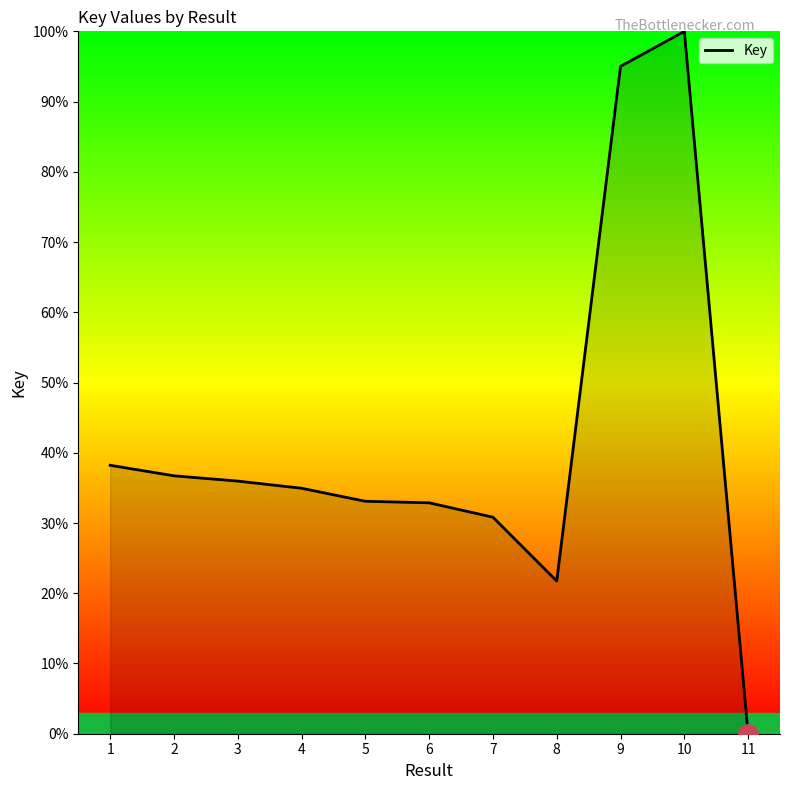

Is it true that the value at 3 is 19.9?

False